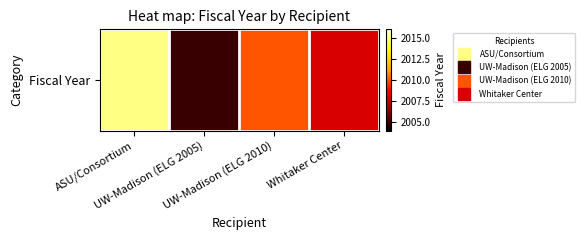

Reading left to right, what are all the values shown in this chart?

2015	2005	2010	2008